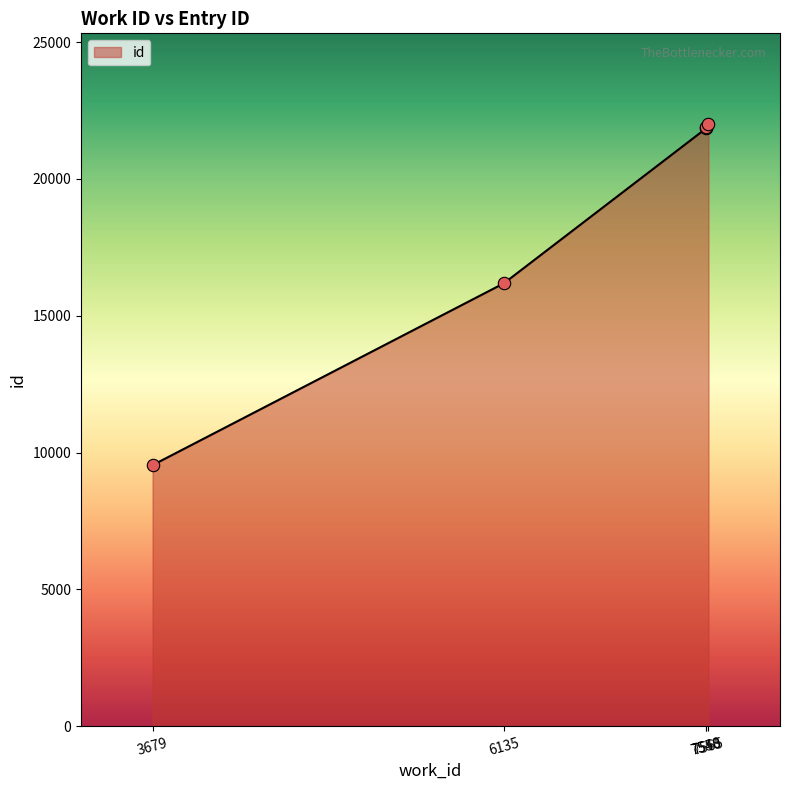

What is the minimum value shown in the chart?

9541